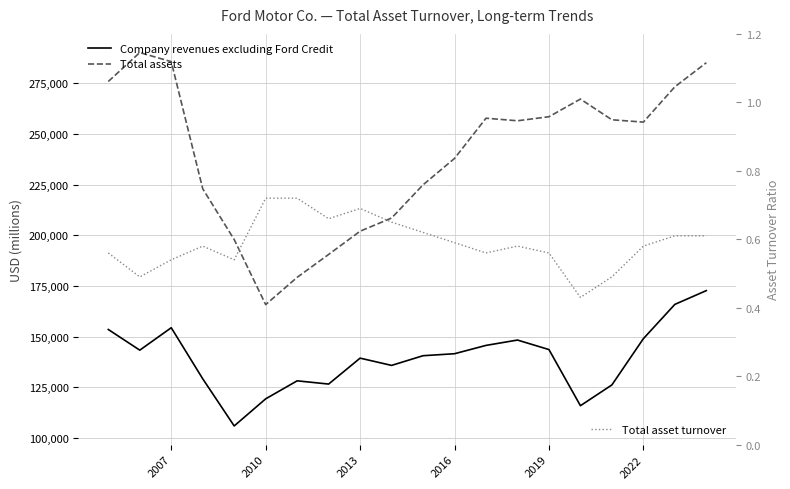

In Company revenues excluding Ford Credit, how many points are higher than both neighbors (excluding endpoints)?

4